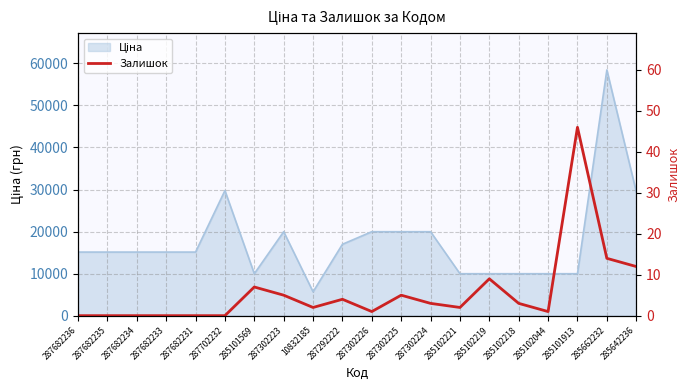

What is the sum of all values?

114